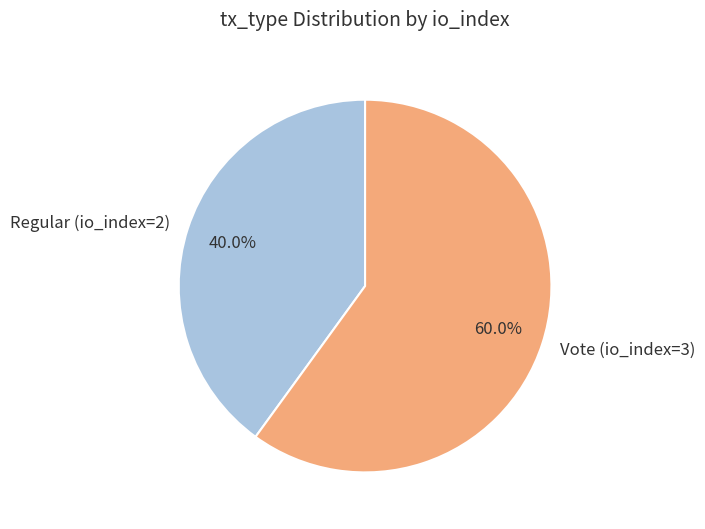

Do Regular (io_index=2) and Vote (io_index=3) together represent more than half of the pie?

Yes